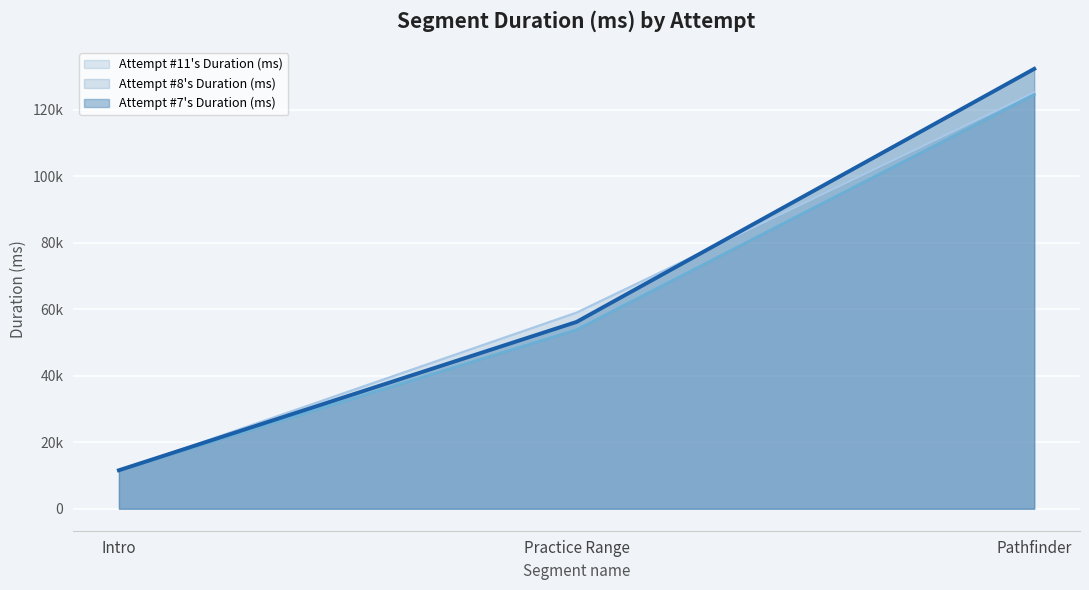

Reading left to right, transcribe all the data shown in this chart.

Attempt #7's Duration (ms): Intro=11568	Practice Range=56169	Pathfinder=132263
Attempt #8's Duration (ms): Intro=11501	Practice Range=53801	Pathfinder=124554
Attempt #11's Duration (ms): Intro=11348	Practice Range=58990	Pathfinder=125184